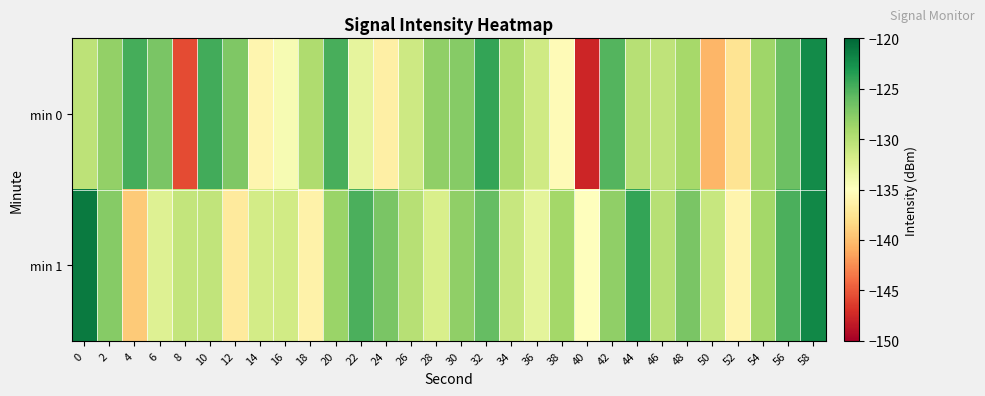

What is the difference between the highest and lowest values at 30?

0.4